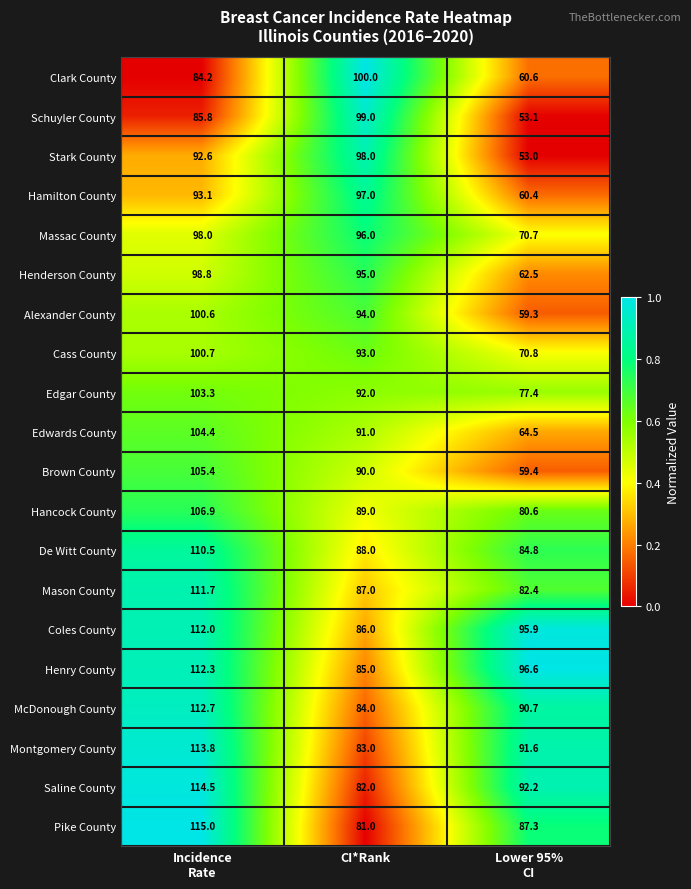

Between Incidence
Rate and CI*Rank, which series saw the biggest shift?

Pike County